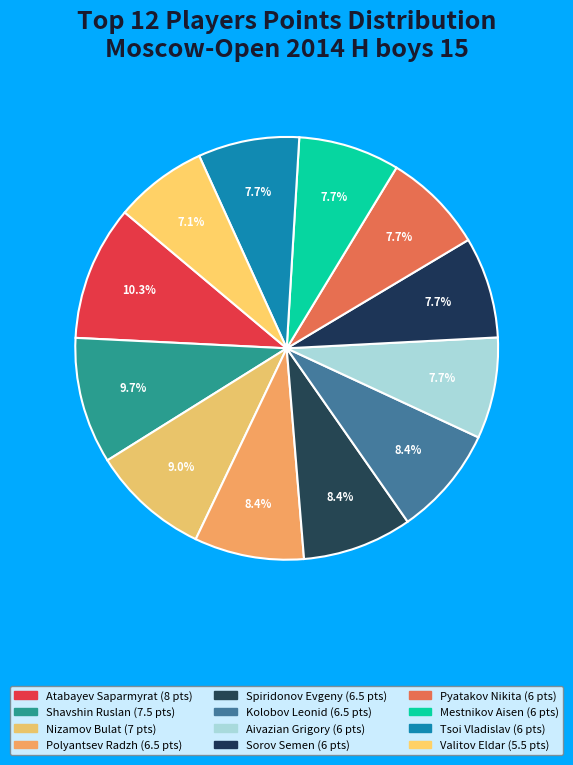

To the nearest percent, what is the difference between the largest and smallest slice percentages?

3%